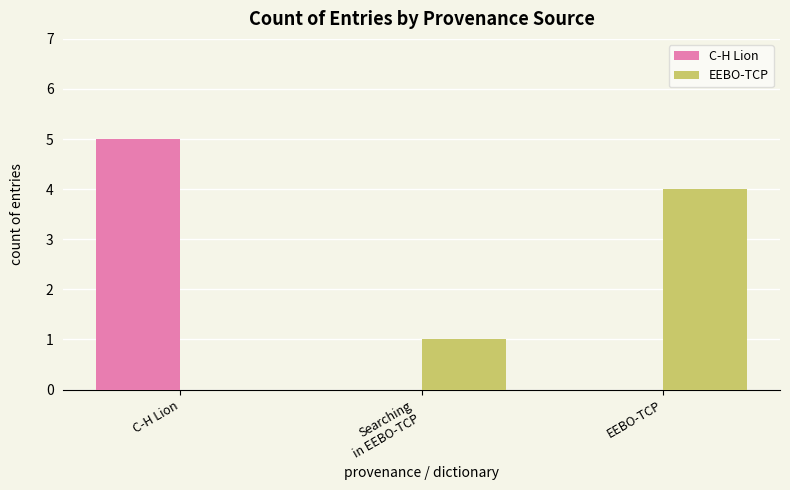

What value does the EEBO-TCP series have at EEBO-TCP?

4